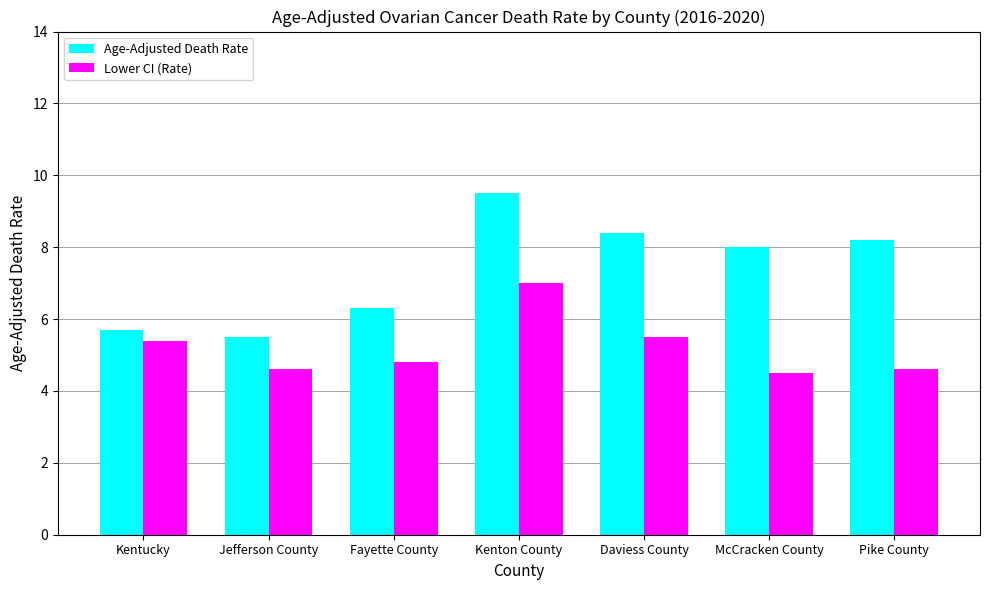

Does the chart contain any negative values?

No